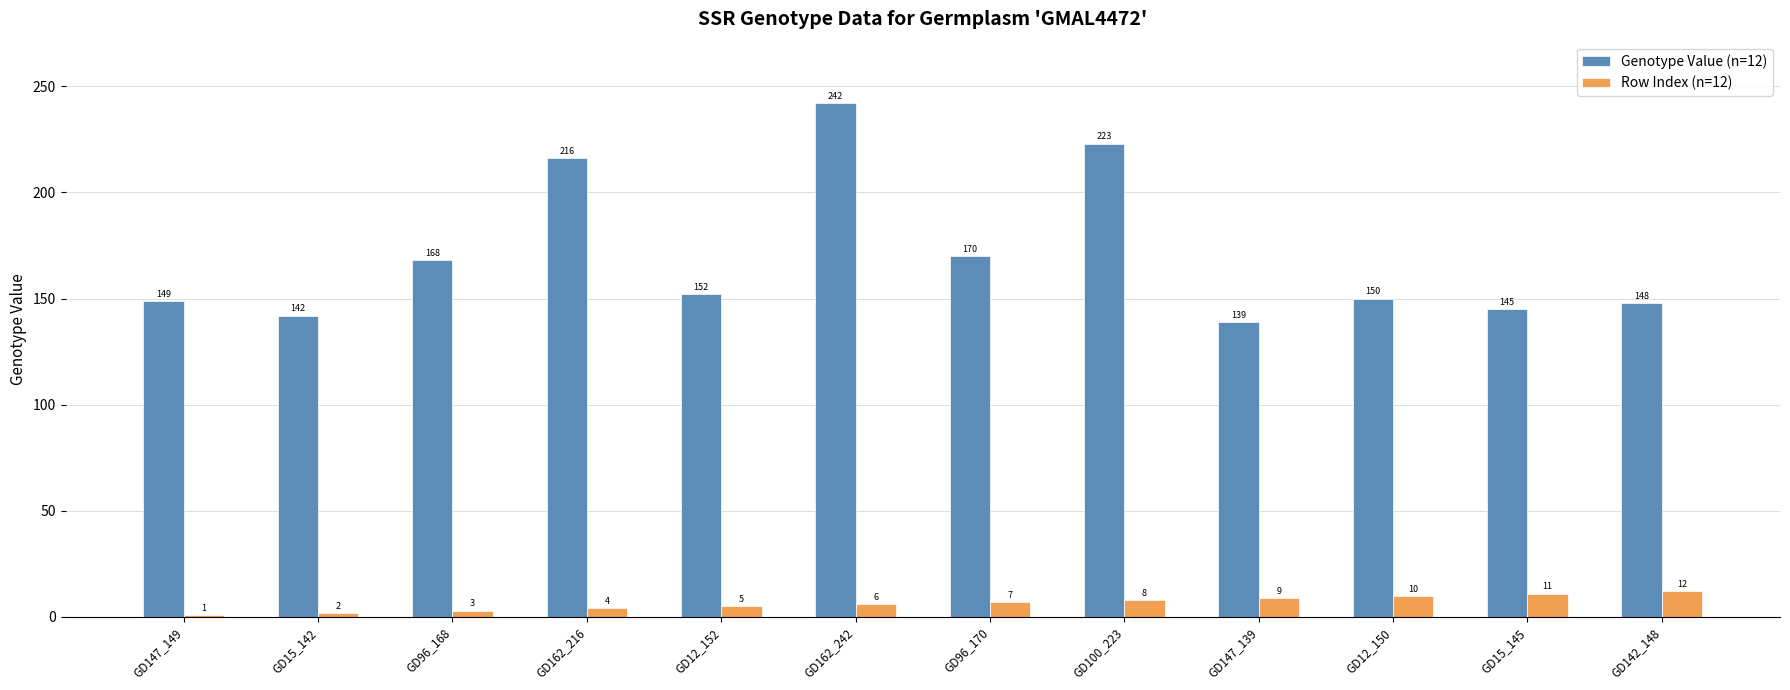

Where does the Genotype Value (n=12) series first go above 152?

GD96_168